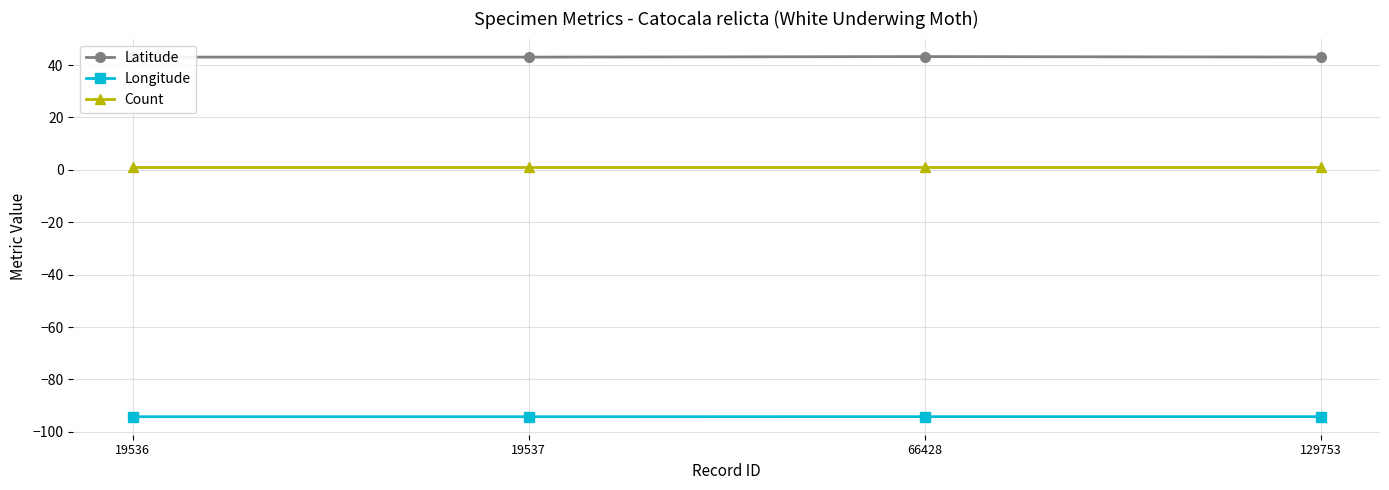

Reading left to right, extract all data points from this chart.

Latitude: 43.1	43.1	43.3	43.1
Longitude: -94.2	-94.2	-94.2	-94.2
Count: 1.0	1.0	1.0	1.0